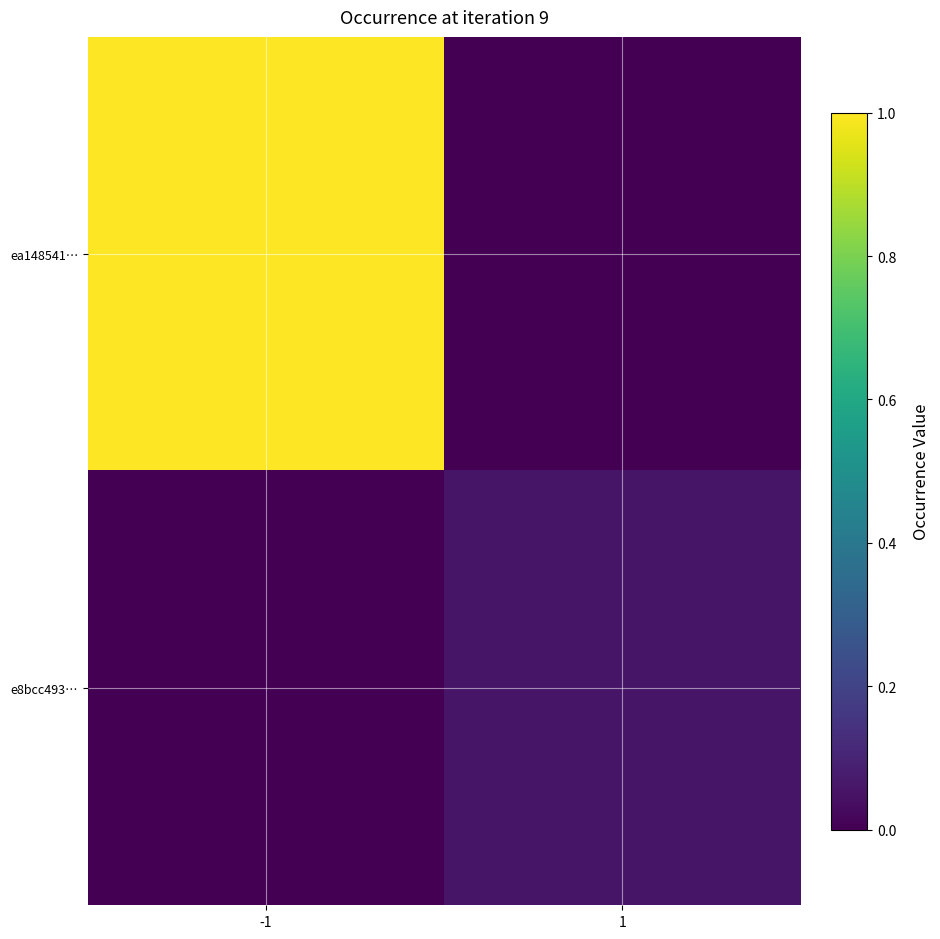

Reading left to right, what are all the values shown in this chart?

ea148541…: -1=1.0	1=0.0
e8bcc493…: -1=0.0	1=0.1